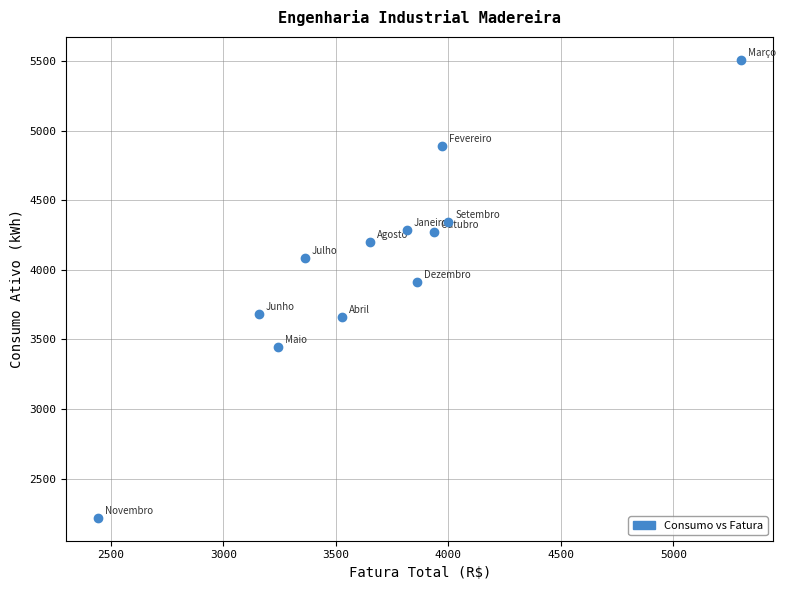

What Y value in the scatter plot is closest to 3863?

3913